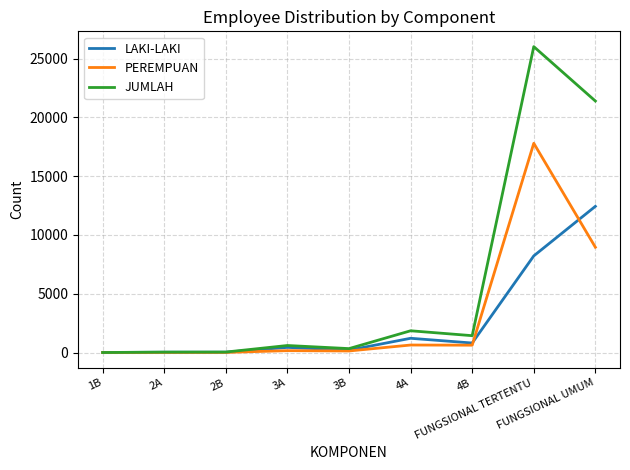

Which series has the largest total across all categories?

JUMLAH